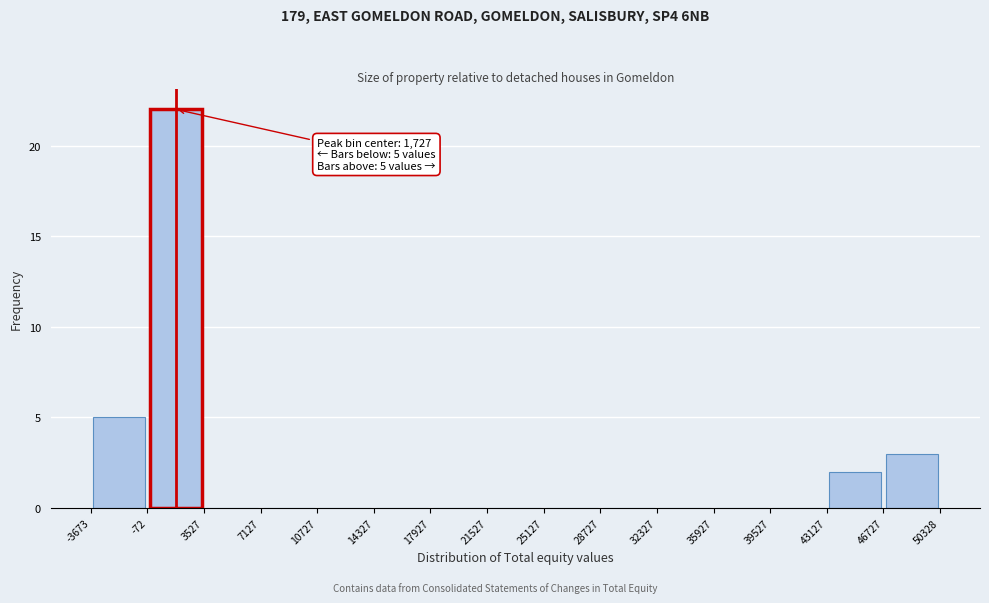

Over which range of the x-axis is the bar tallest?

-72 to 3527